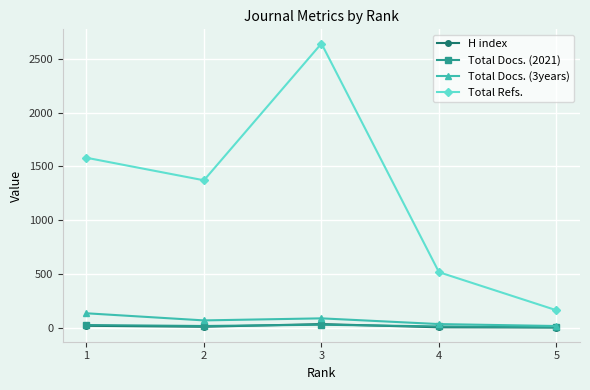

How many times do Total Docs. (2021) and H index cross each other?

2